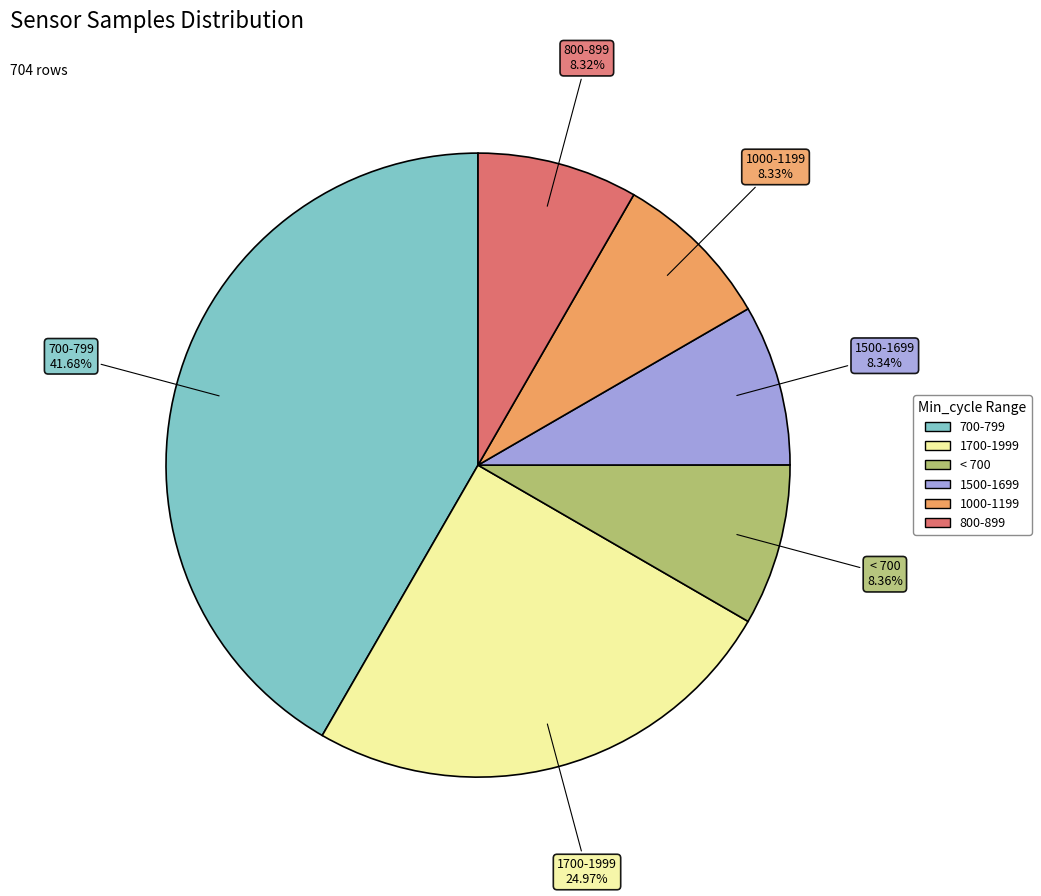

How many segments does this pie chart have?

6